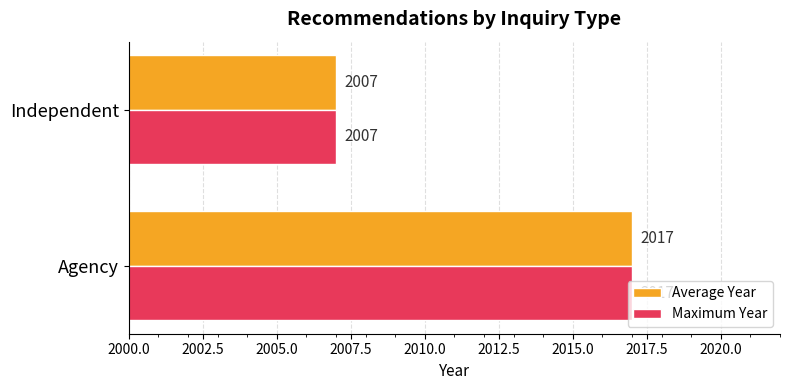

Rank the categories by Average Year value from highest to lowest.

Agency, Independent